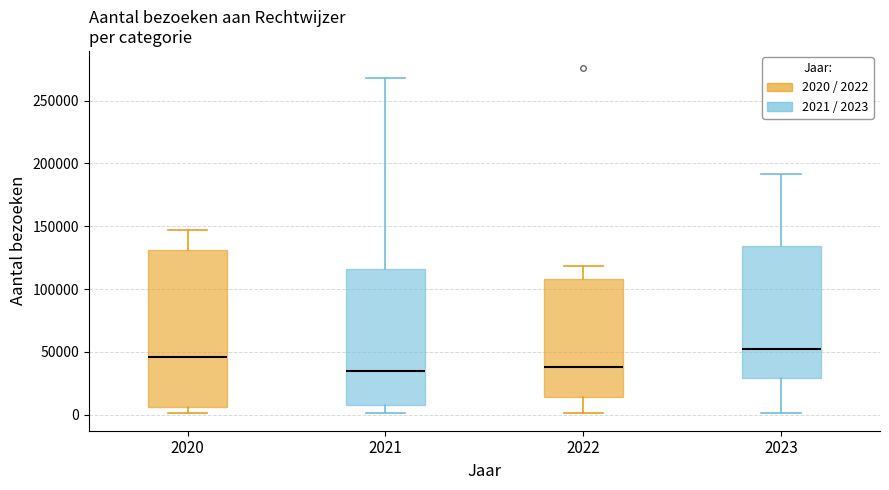

Where is the upper edge of the box at x = 2020 on the y-axis? The values are not printed on the chart, so give them approximately, as read against the axis.

130000